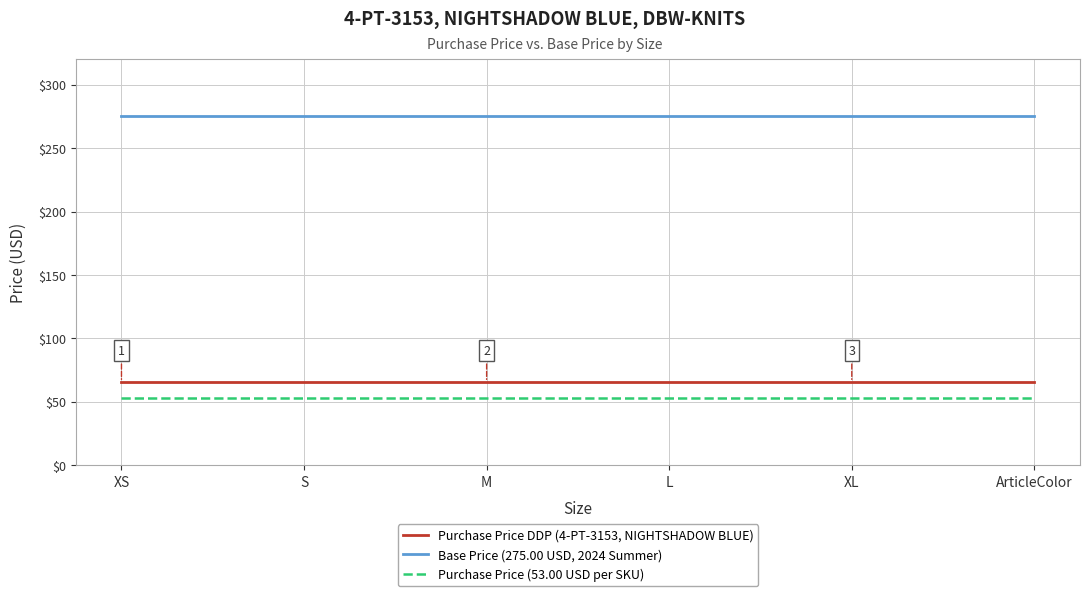

Reading right to left, extract all data points from this chart.

Purchase Price DDP (4-PT-3153, NIGHTSHADOW BLUE): 65.5	65.5	65.5	65.5	65.5	65.5
Base Price (275.00 USD, 2024 Summer): 275.0	275.0	275.0	275.0	275.0	275.0
Purchase Price (53.00 USD per SKU): 53.0	53.0	53.0	53.0	53.0	53.0